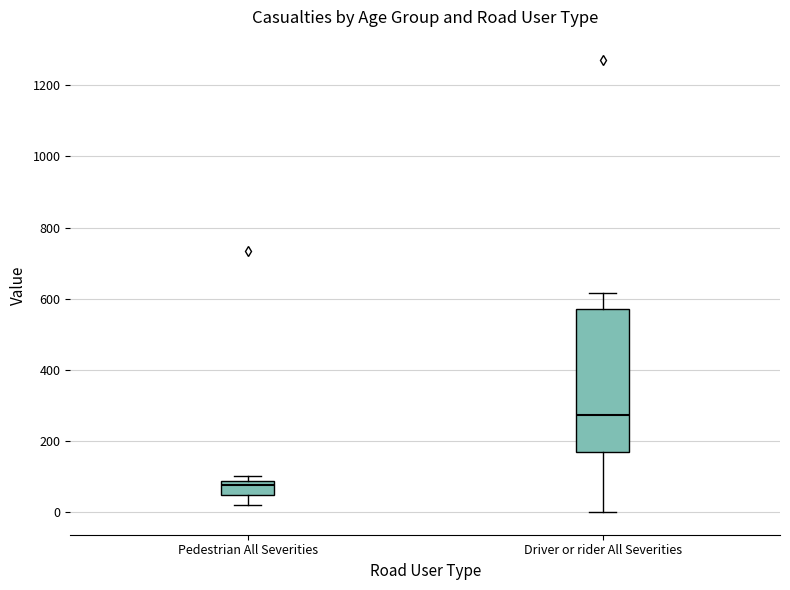

Which box's median line is the lowest?

Pedestrian All Severities